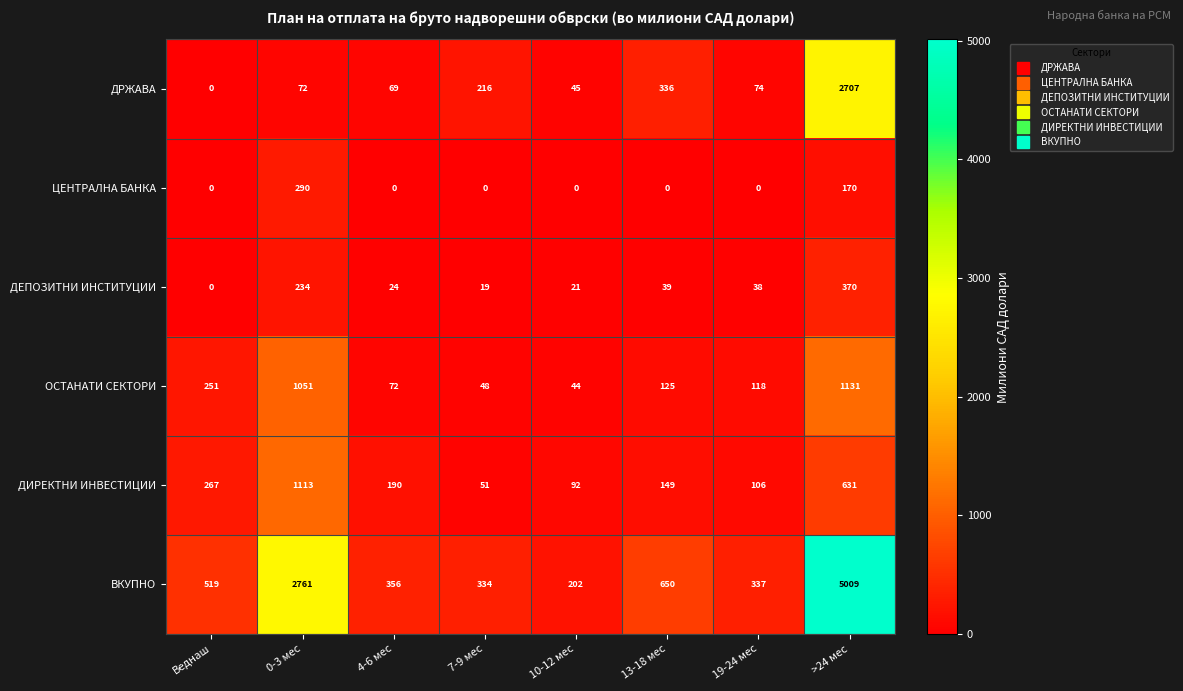

At which label is ВКУПНО closest to 2605?

0-3 мес